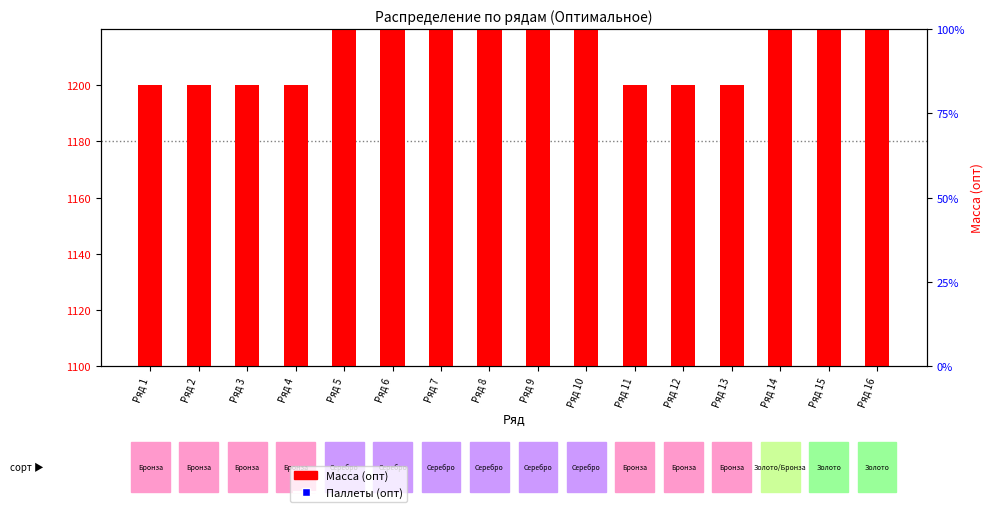

Is the value of Масса (опт) at Ряд 1 greater than the value of Паллеты (опт) at Ряд 16?

No